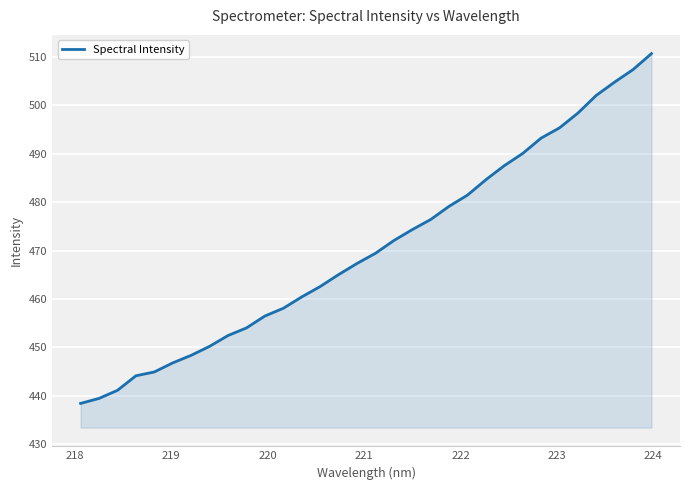

What is the smallest value displayed?

438.4